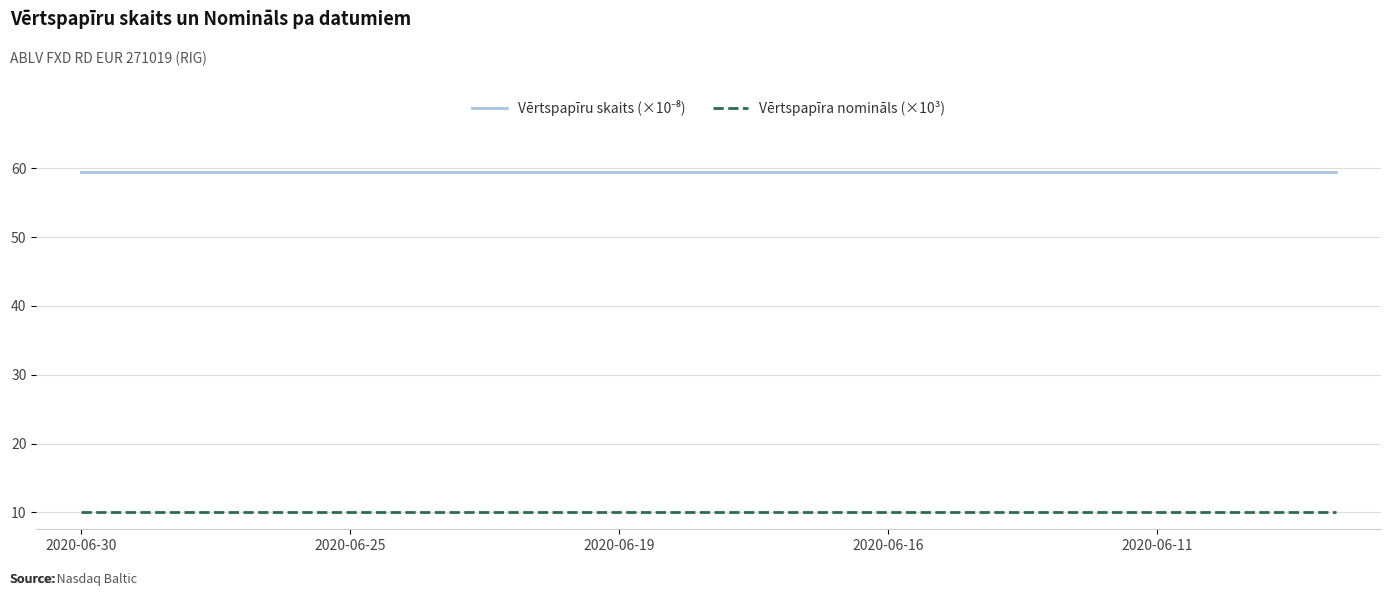

How many distinct data groups are displayed?

2